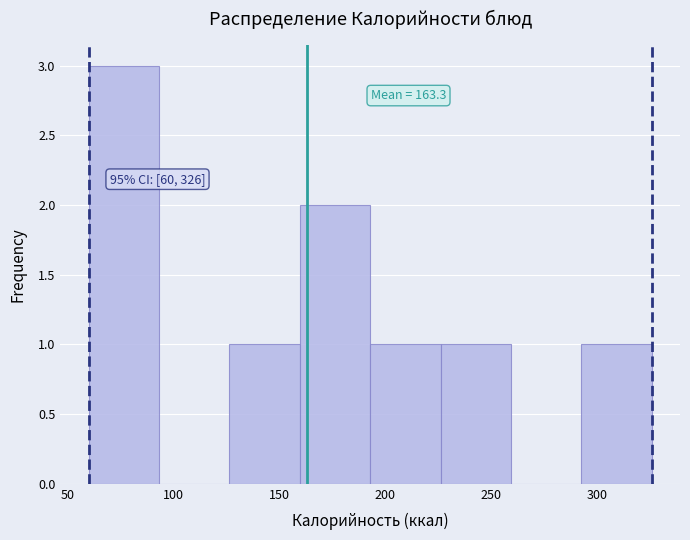

Which range on the x-axis has the tallest bar?

60 to 95